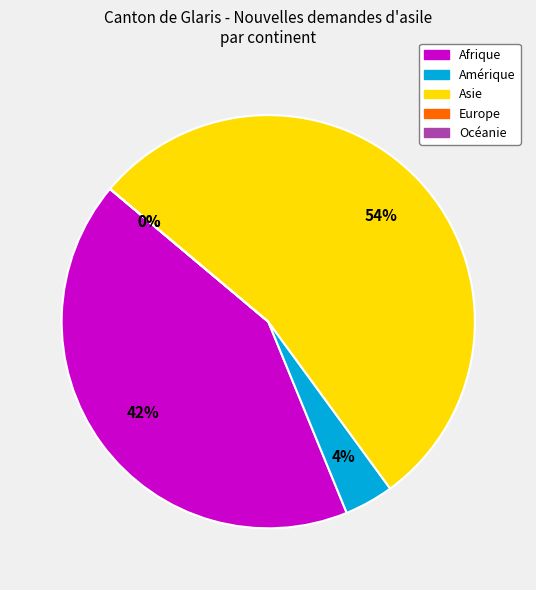

What portion of the pie excludes Asie?

46.2%